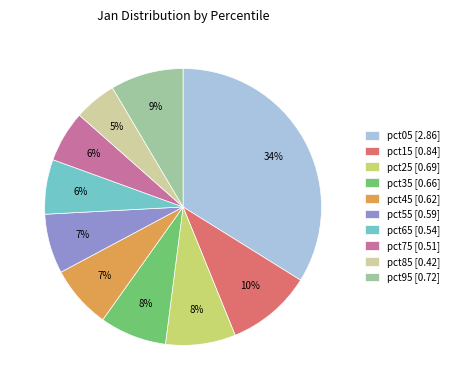

The pct15 slice represents 10% of the pie. True or false?

True